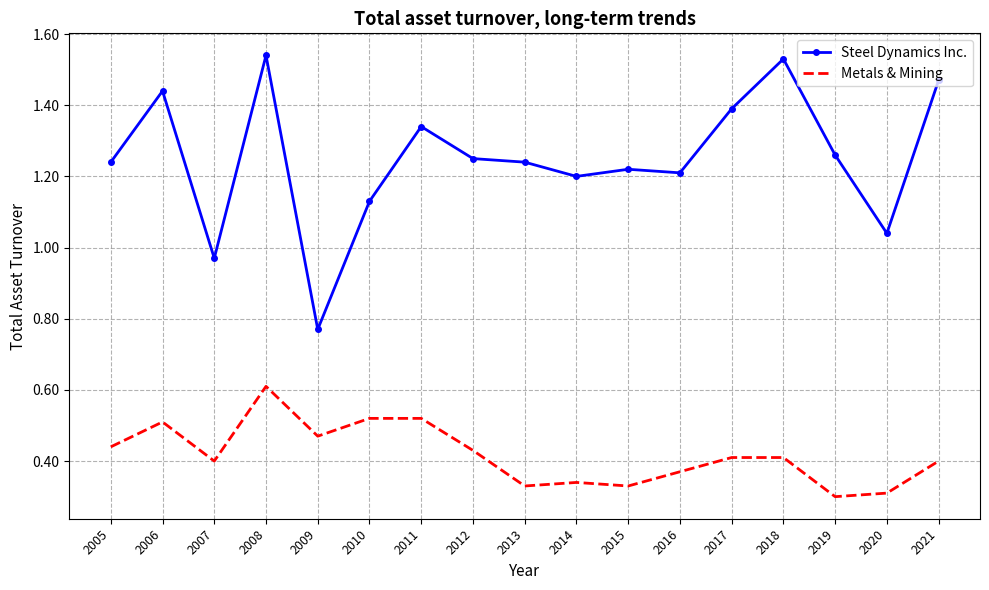

True or false: Metals & Mining has a value of 0.1 at 2016.

False